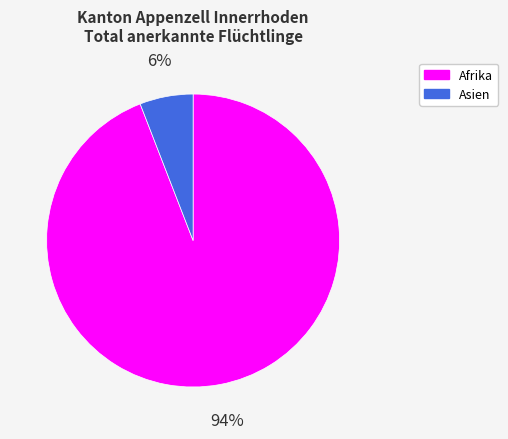

To the nearest percent, what is the average slice percentage?

50%